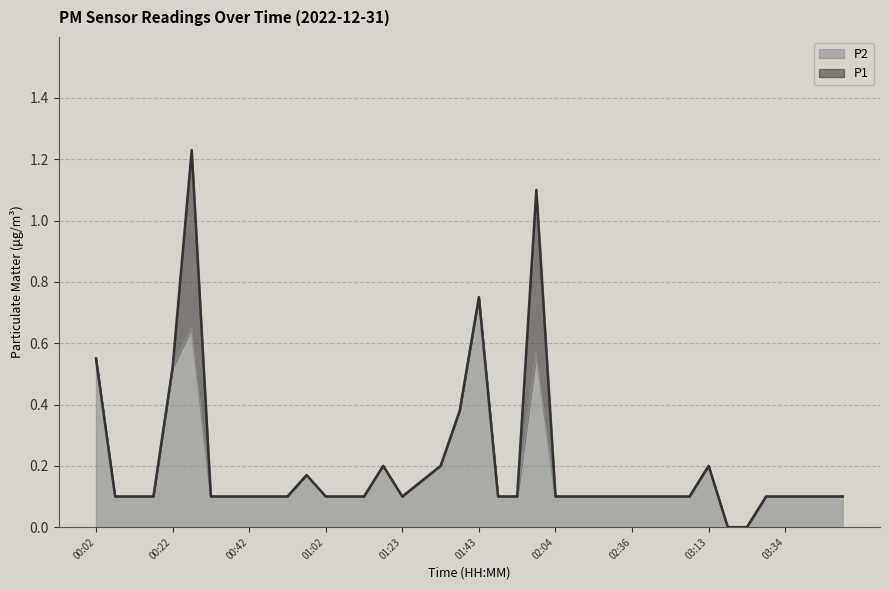

What is the difference between the P1 values at 01:54 and 00:57?

0.1